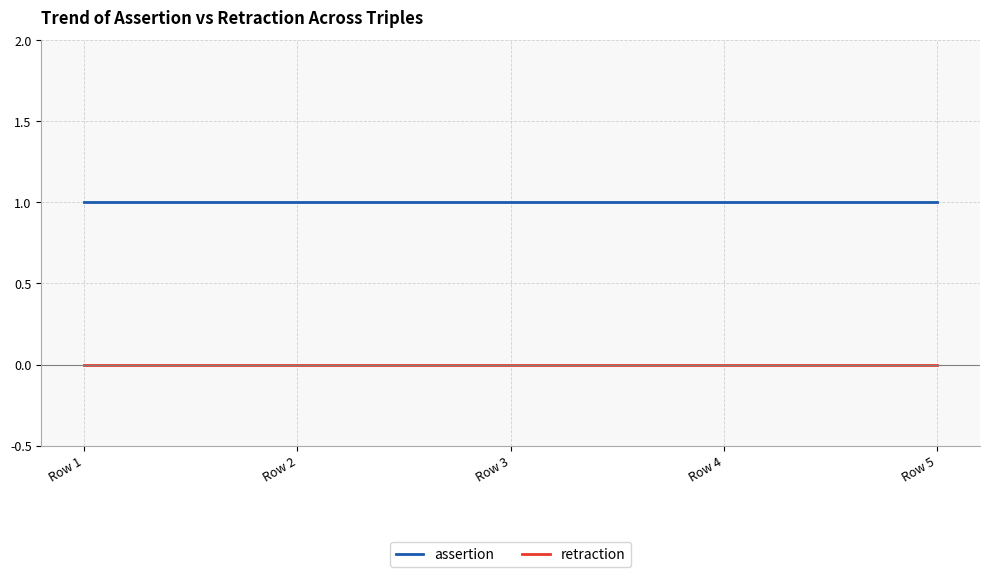

The assertion series shows 0 at Row 4. True or false?

False